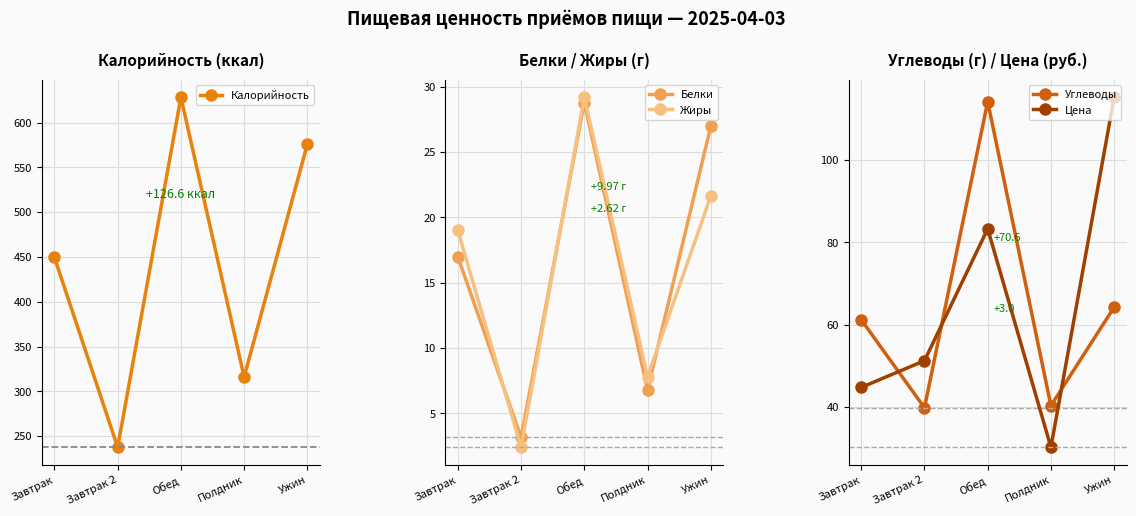

How many interior local peaks does the Жиры series have?

1